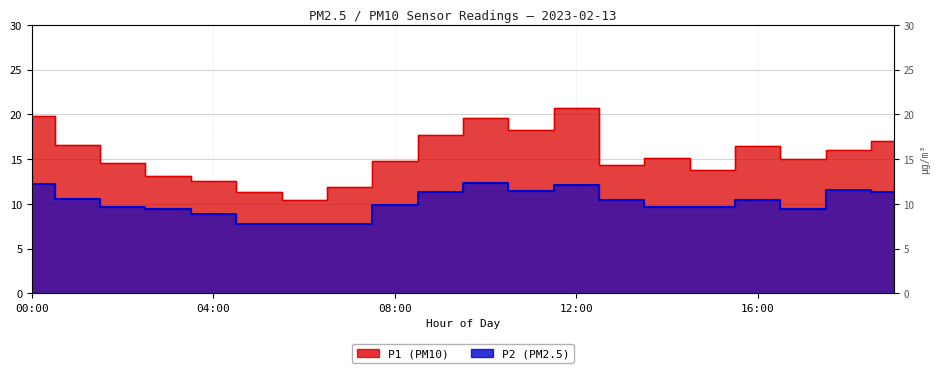

Count the number of categories in the chart.

20